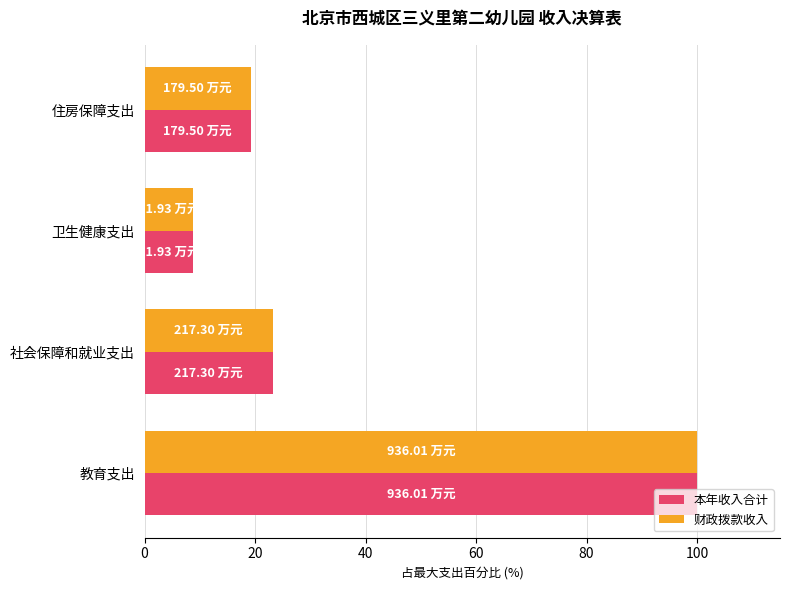

What is the difference between the second highest and second lowest values in the 财政拨款收入 series?

4.0